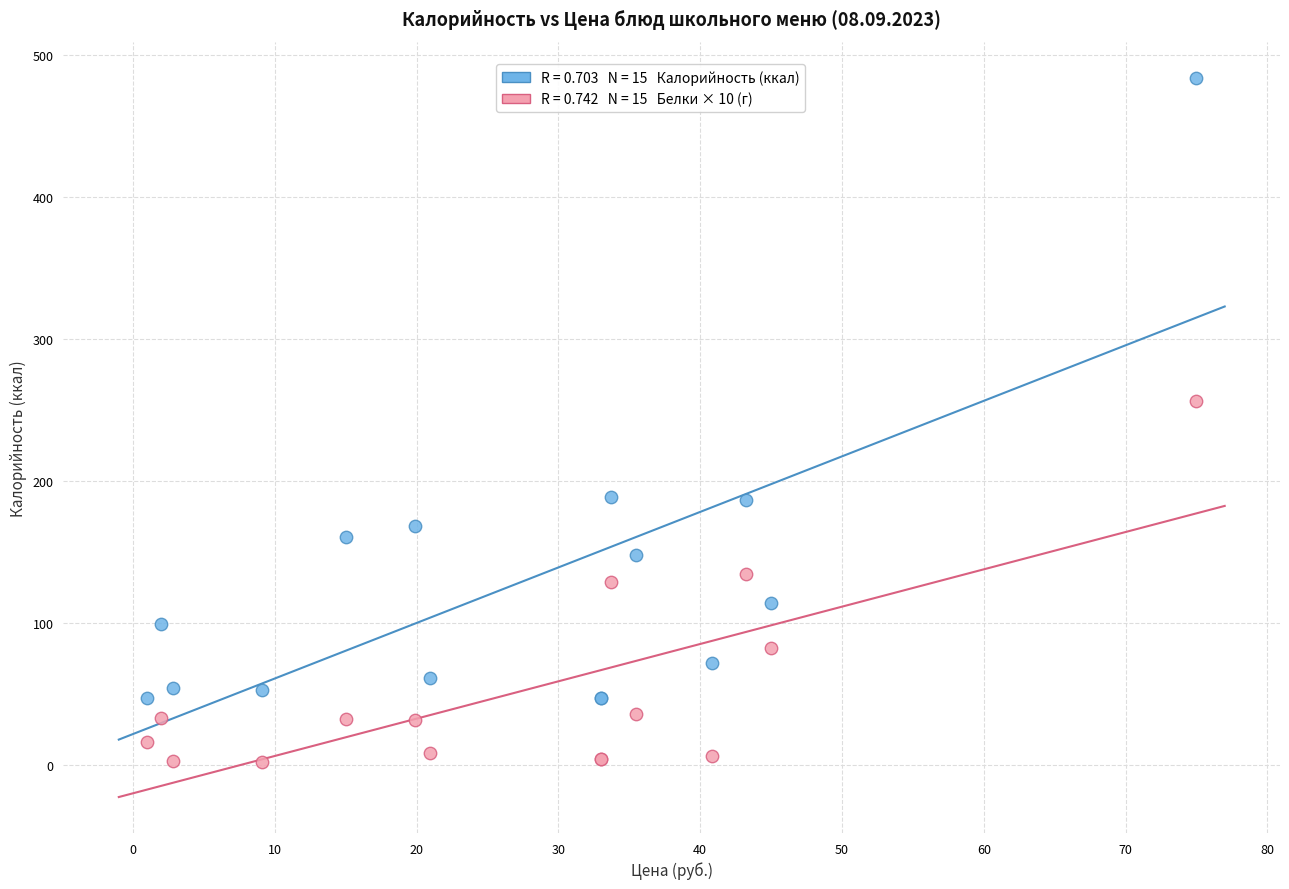

Across all series, what Y value is closest to 242?

256.4